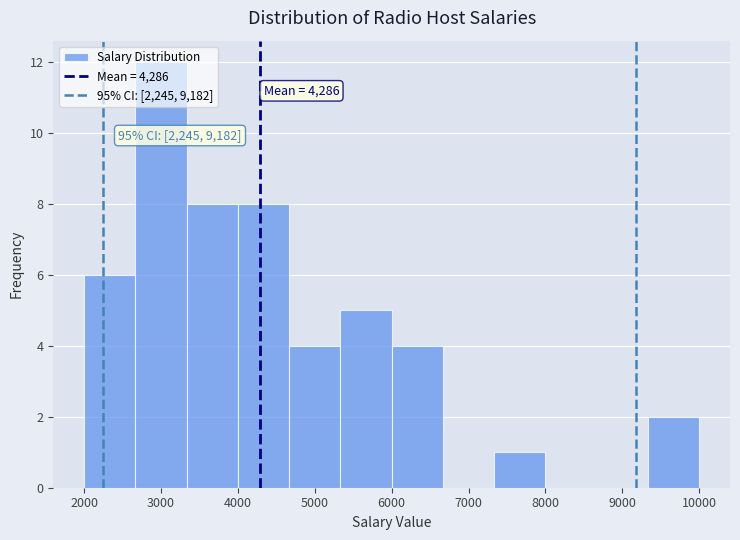

Over which range of the x-axis is the bar tallest?

2700 to 3300